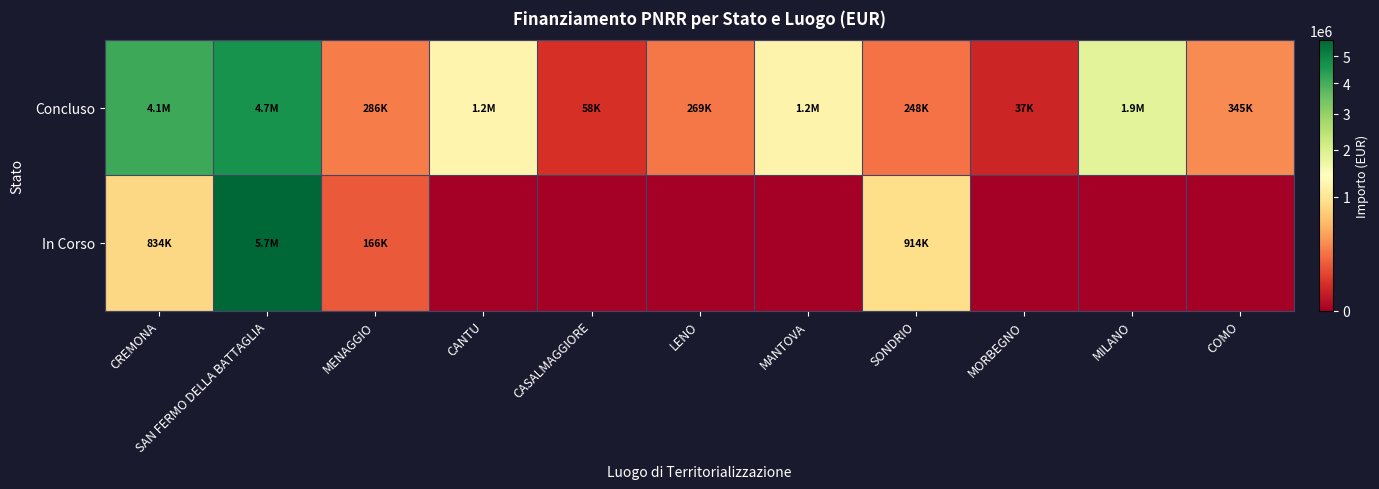

Which series changed the most between SAN FERMO DELLA BATTAGLIA and CASALMAGGIORE?

In Corso